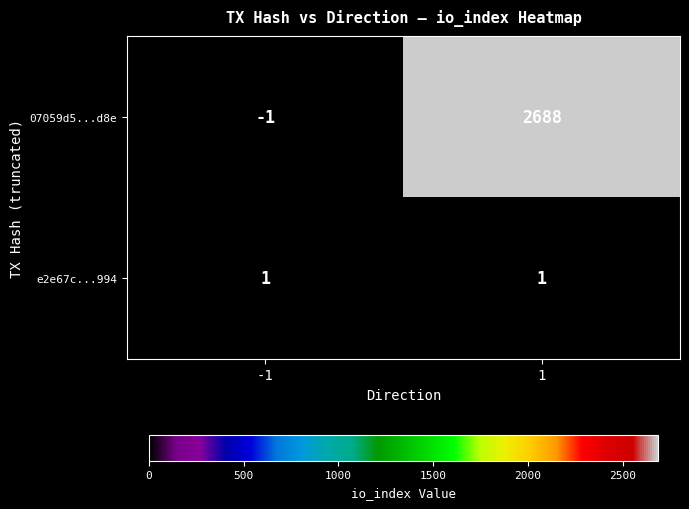

Which series has the largest range (max minus min)?

07059d5...d8e